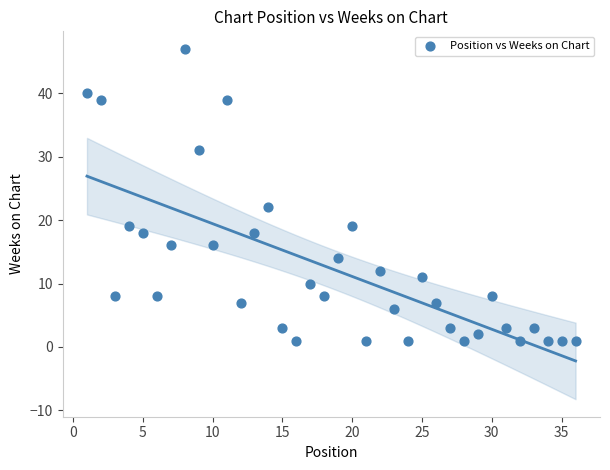

What is the range of X values (max minus min)?

35